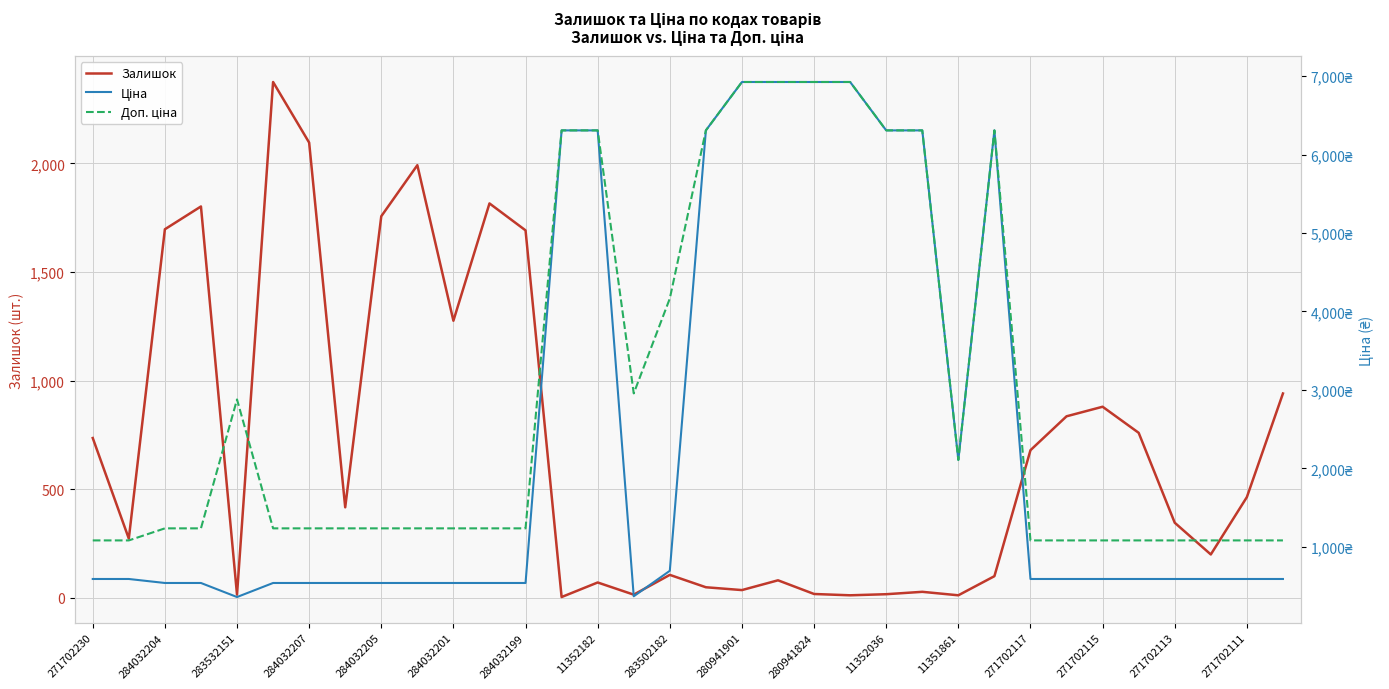

True or false: Залишок has a value of 391 at 271702117.

False